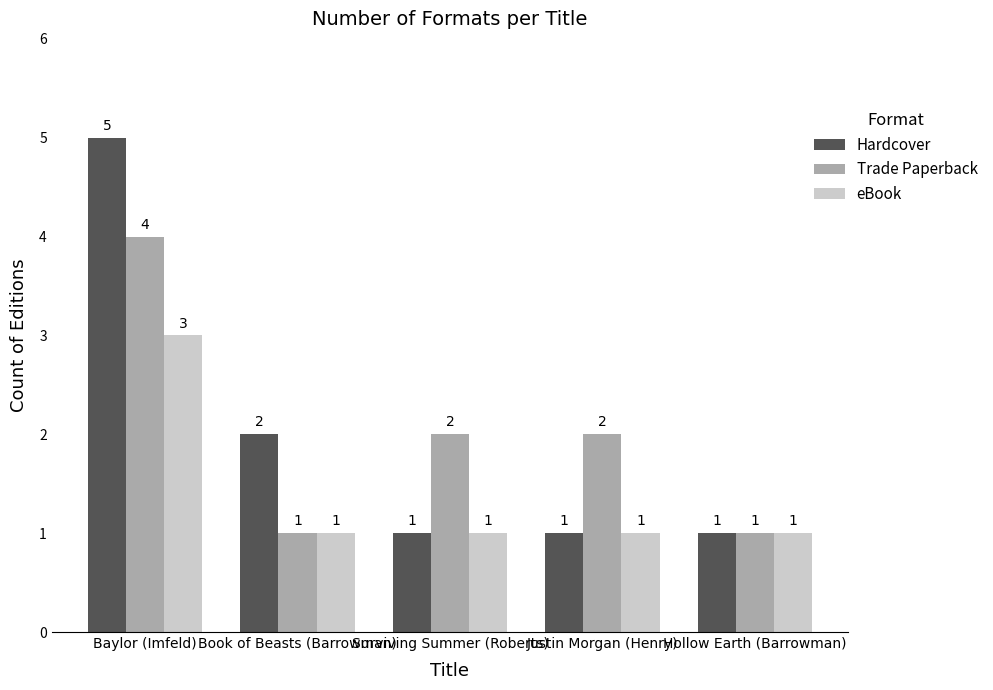

Is the value of eBook at Baylor (Imfeld) greater than the value of Hardcover at Baylor (Imfeld)?

No